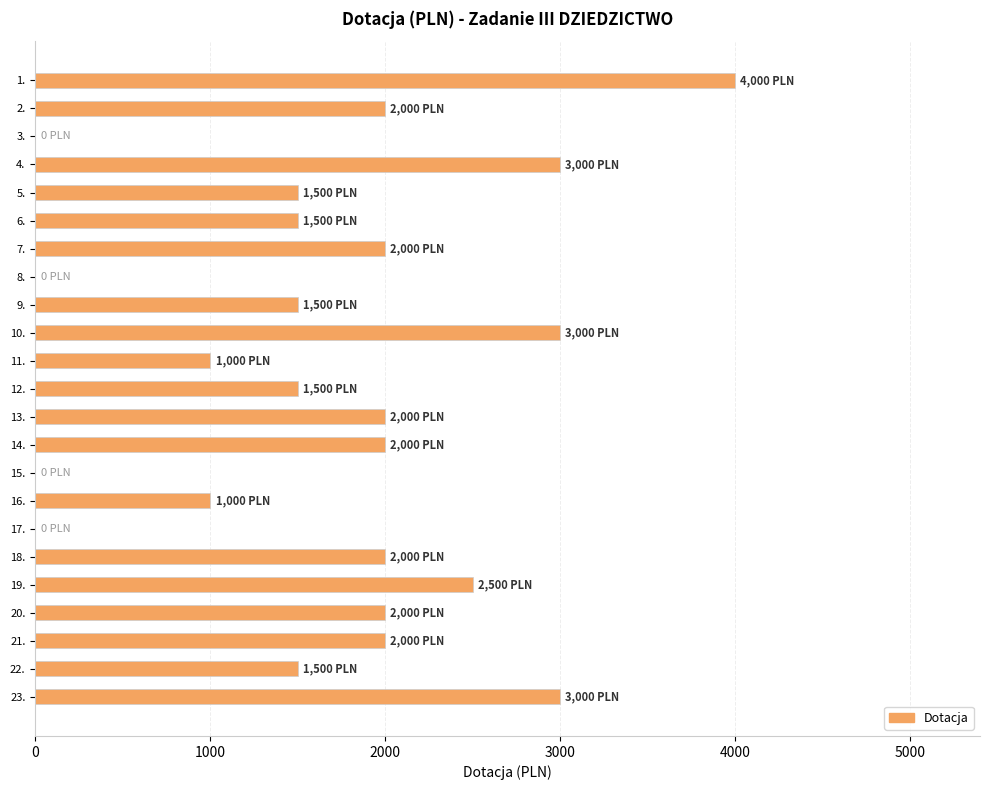

The value at 12. is 1500. True or false?

True